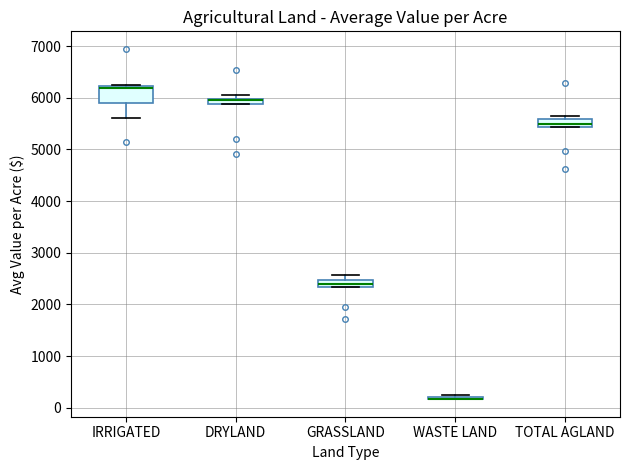

Which box is the tallest, from its lower edge to its upper edge?

IRRIGATED